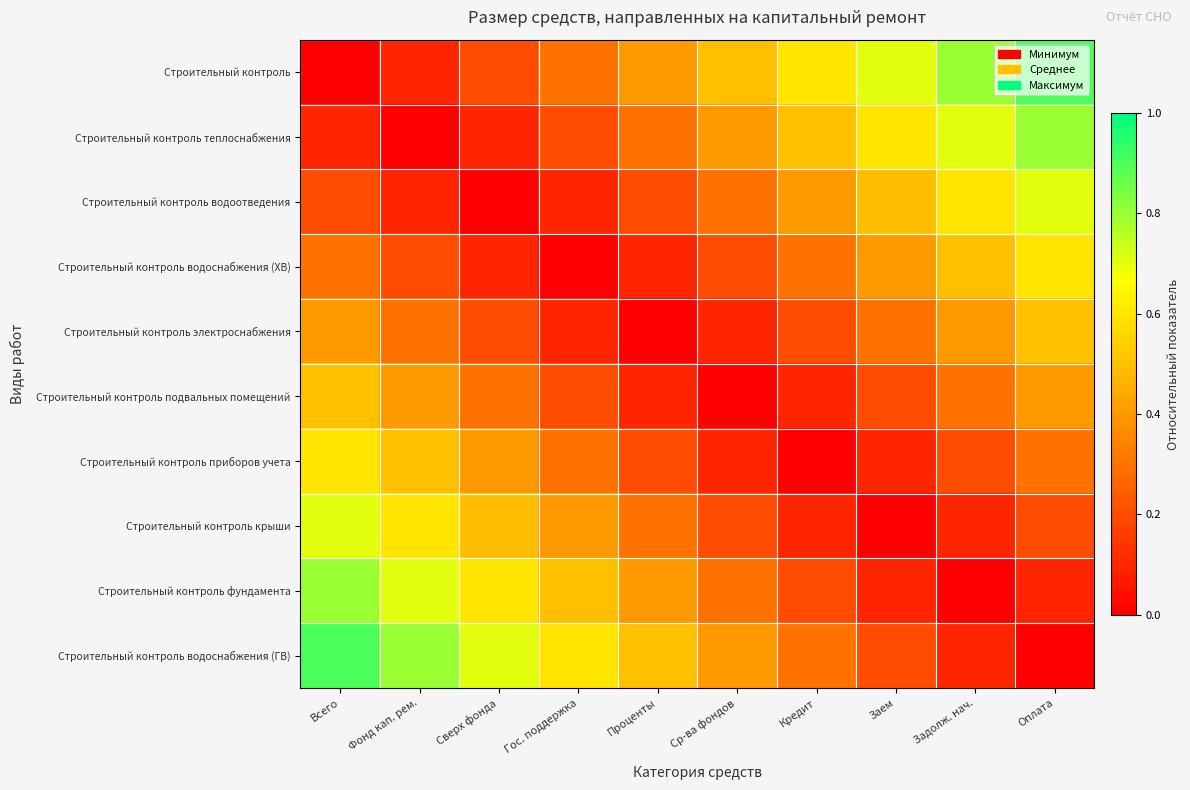

Reading left to right, extract all data points from this chart.

Строительный контроль: Всего=0.0	Фонд кап. рем.=0.1	Сверх фонда=0.2	Гос. поддержка=0.3	Проценты=0.4	Ср-ва фондов=0.5	Кредит=0.6	Заем=0.7	Задолж. нач.=0.8	Оплата=0.9
Строительный контроль теплоснабжения: Всего=0.1	Фонд кап. рем.=0.0	Сверх фонда=0.1	Гос. поддержка=0.2	Проценты=0.3	Ср-ва фондов=0.4	Кредит=0.5	Заем=0.6	Задолж. нач.=0.7	Оплата=0.8
Строительный контроль водоотведения: Всего=0.2	Фонд кап. рем.=0.1	Сверх фонда=0.0	Гос. поддержка=0.1	Проценты=0.2	Ср-ва фондов=0.3	Кредит=0.4	Заем=0.5	Задолж. нач.=0.6	Оплата=0.7
Строительный контроль водоснабжения (ХВ): Всего=0.3	Фонд кап. рем.=0.2	Сверх фонда=0.1	Гос. поддержка=0.0	Проценты=0.1	Ср-ва фондов=0.2	Кредит=0.3	Заем=0.4	Задолж. нач.=0.5	Оплата=0.6
Строительный контроль электроснабжения: Всего=0.4	Фонд кап. рем.=0.3	Сверх фонда=0.2	Гос. поддержка=0.1	Проценты=0.0	Ср-ва фондов=0.1	Кредит=0.2	Заем=0.3	Задолж. нач.=0.4	Оплата=0.5
Строительный контроль подвальных помещений: Всего=0.5	Фонд кап. рем.=0.4	Сверх фонда=0.3	Гос. поддержка=0.2	Проценты=0.1	Ср-ва фондов=0.0	Кредит=0.1	Заем=0.2	Задолж. нач.=0.3	Оплата=0.4
Строительный контроль приборов учета: Всего=0.6	Фонд кап. рем.=0.5	Сверх фонда=0.4	Гос. поддержка=0.3	Проценты=0.2	Ср-ва фондов=0.1	Кредит=0.0	Заем=0.1	Задолж. нач.=0.2	Оплата=0.3
Строительный контроль крыши: Всего=0.7	Фонд кап. рем.=0.6	Сверх фонда=0.5	Гос. поддержка=0.4	Проценты=0.3	Ср-ва фондов=0.2	Кредит=0.1	Заем=0.0	Задолж. нач.=0.1	Оплата=0.2
Строительный контроль фундамента: Всего=0.8	Фонд кап. рем.=0.7	Сверх фонда=0.6	Гос. поддержка=0.5	Проценты=0.4	Ср-ва фондов=0.3	Кредит=0.2	Заем=0.1	Задолж. нач.=0.0	Оплата=0.1
Строительный контроль водоснабжения (ГВ): Всего=0.9	Фонд кап. рем.=0.8	Сверх фонда=0.7	Гос. поддержка=0.6	Проценты=0.5	Ср-ва фондов=0.4	Кредит=0.3	Заем=0.2	Задолж. нач.=0.1	Оплата=0.0